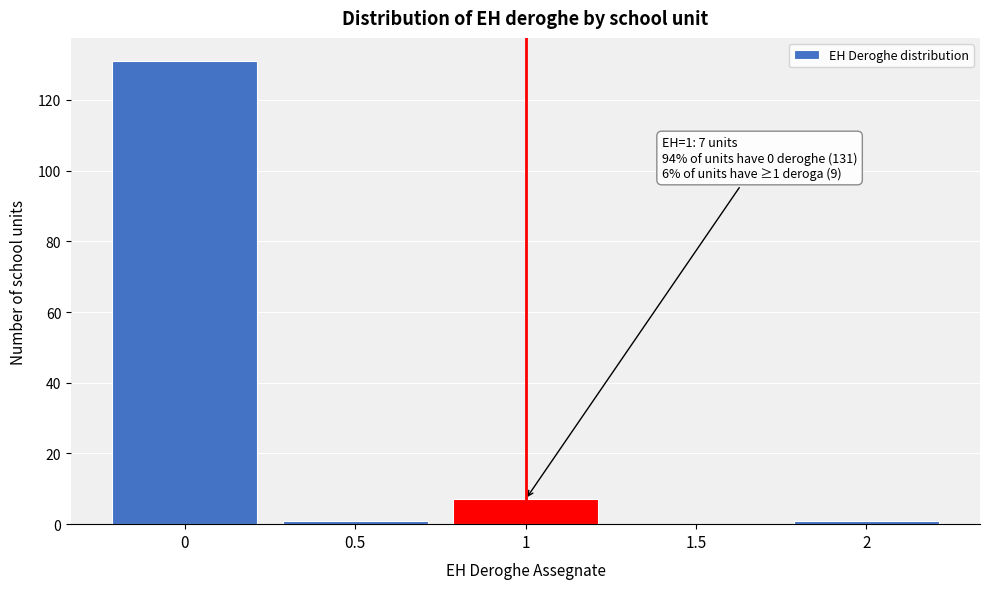

Which range on the x-axis has the tallest bar?

-0.25 to 0.25